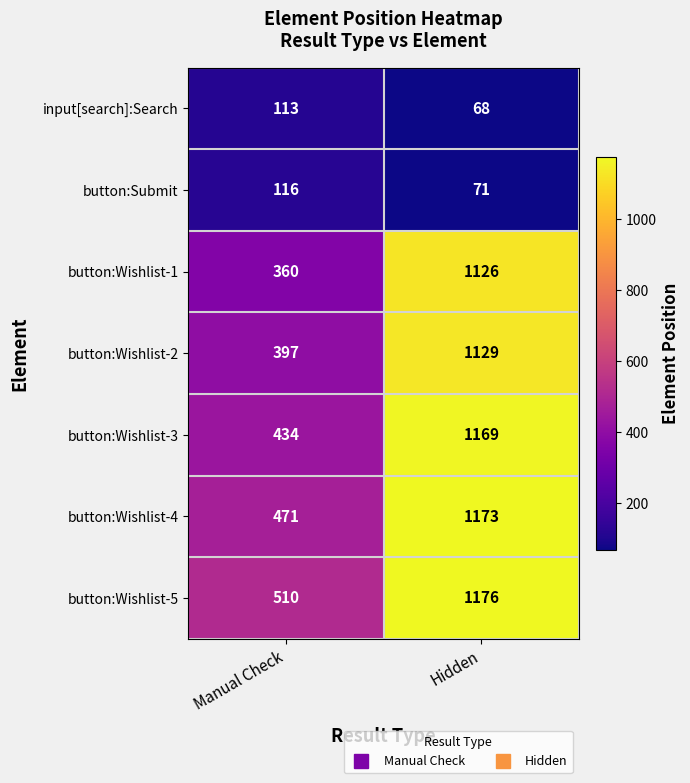

The value of button:Wishlist-5 at Hidden is 1176. True or false?

True